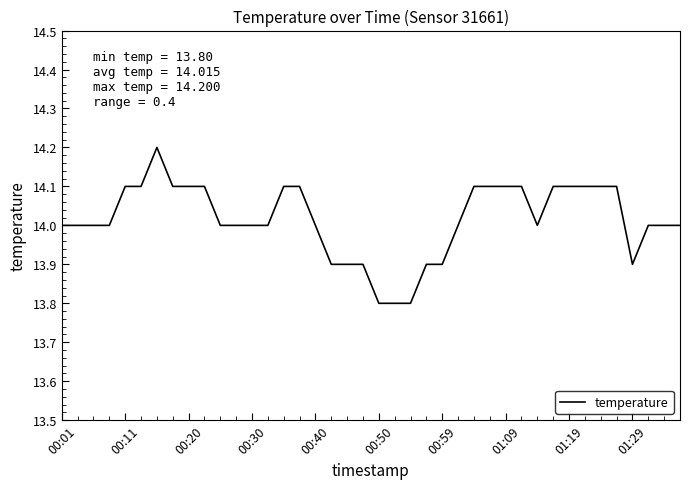

What is the smallest value displayed?

13.8